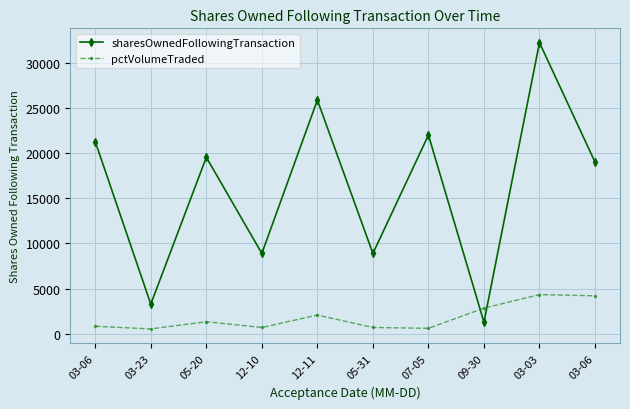

In sharesOwnedFollowingTransaction, how many points are lower than both neighbors (excluding endpoints)?

4